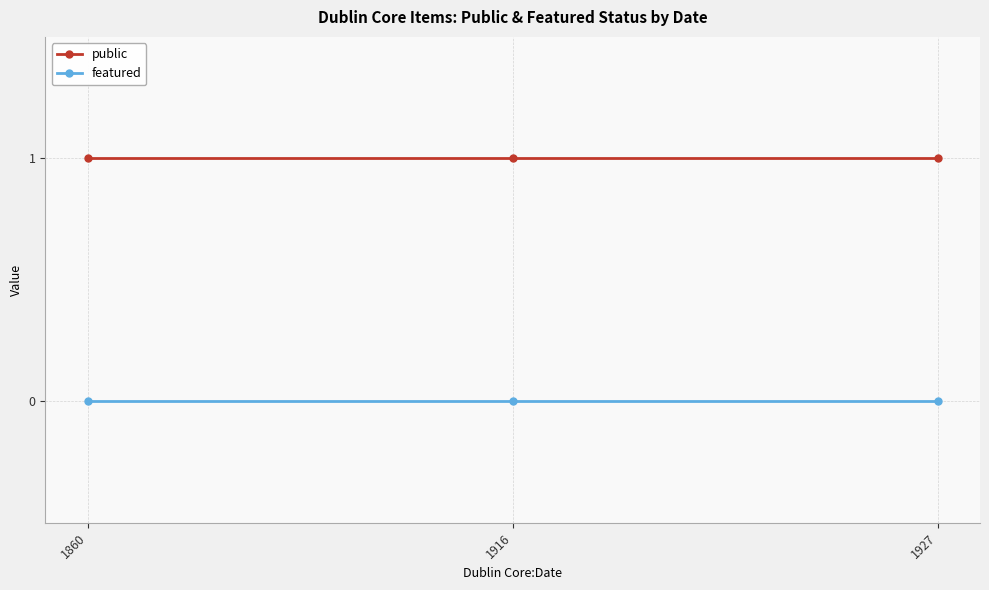

The public series shows 1 at 1927. True or false?

True